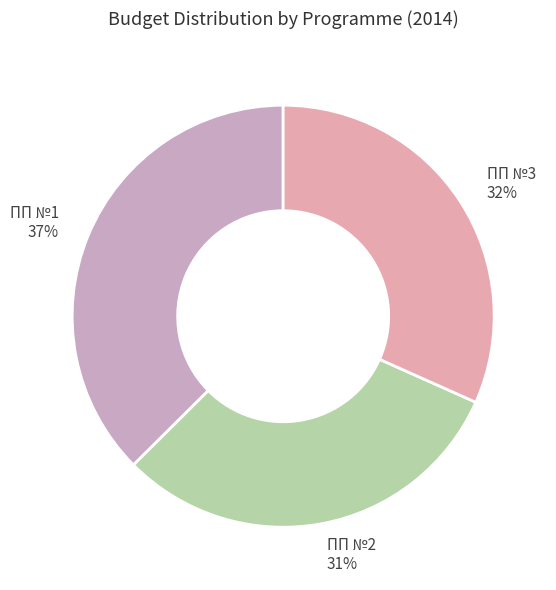

Is there any slice that represents more than half of the pie?

No